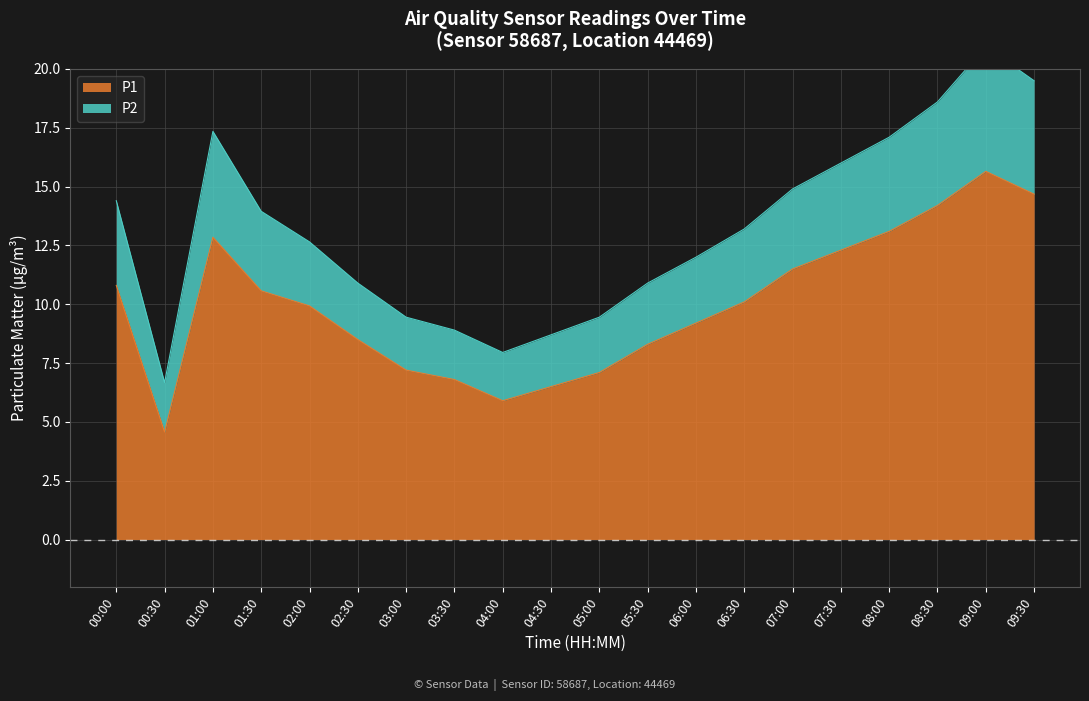

In P1, how many points are higher than both neighbors (excluding endpoints)?

2